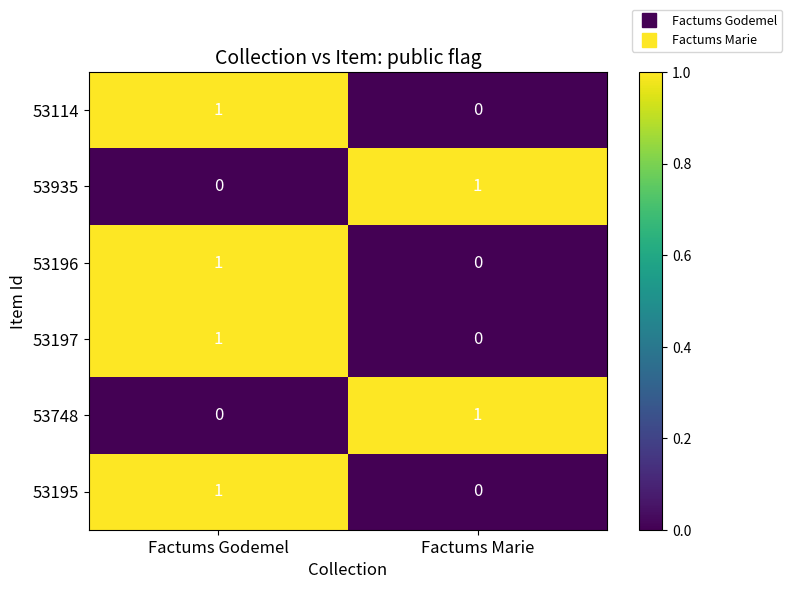

The 53196 series shows 0 at Factums Marie. True or false?

True